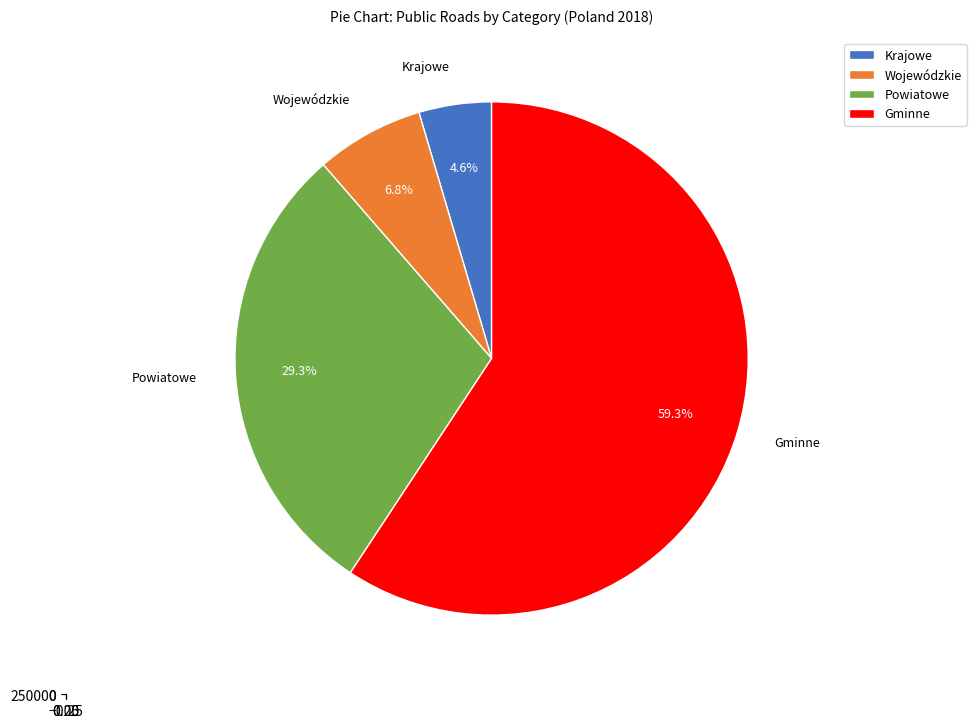

How many slices are in this pie chart?

4